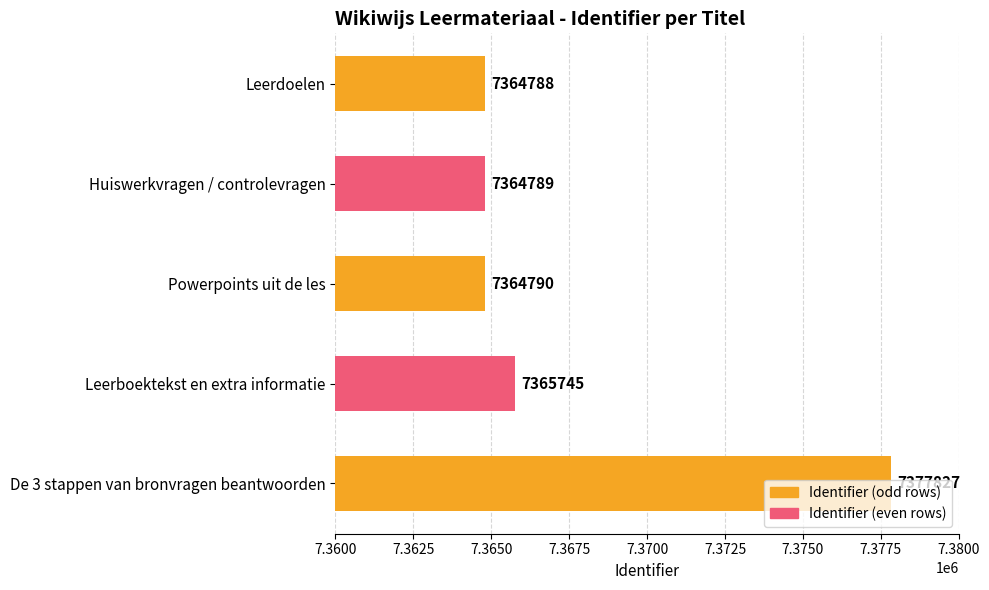

What is the change in value from Powerpoints uit de les to Leerboektekst en extra informatie?

+955